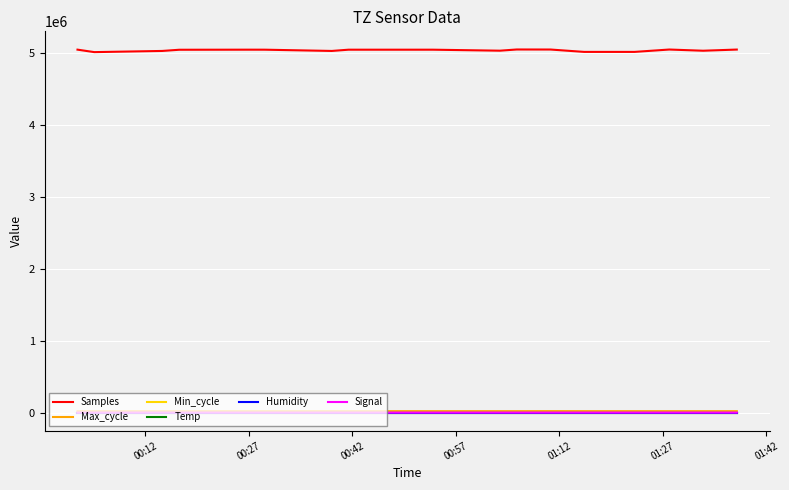

Which series has the largest total across all categories?

Samples